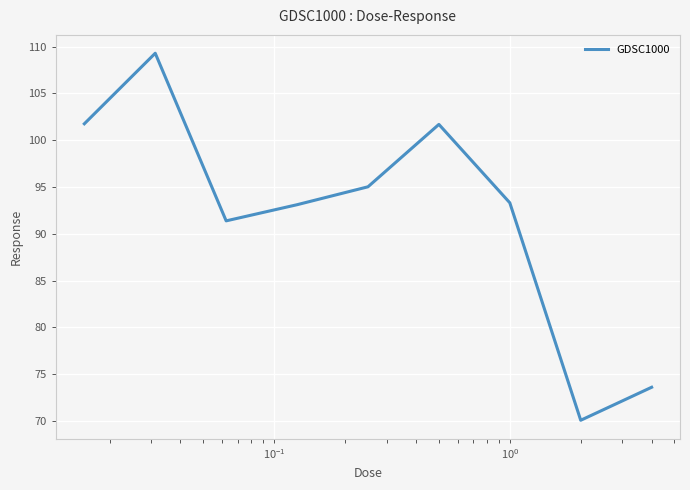

What is the maximum value shown in the chart?

109.3